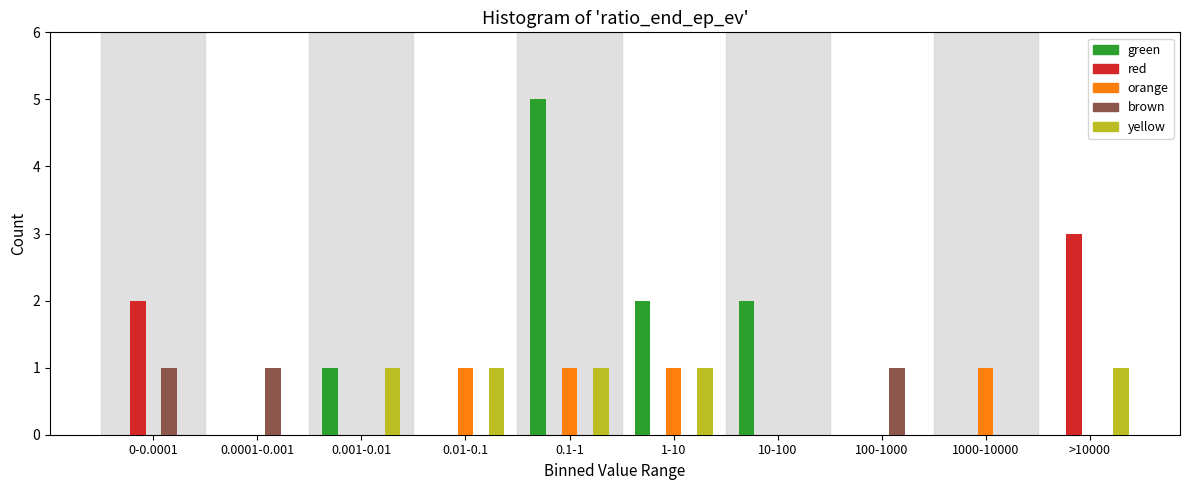

What is the sum of all green values?

10